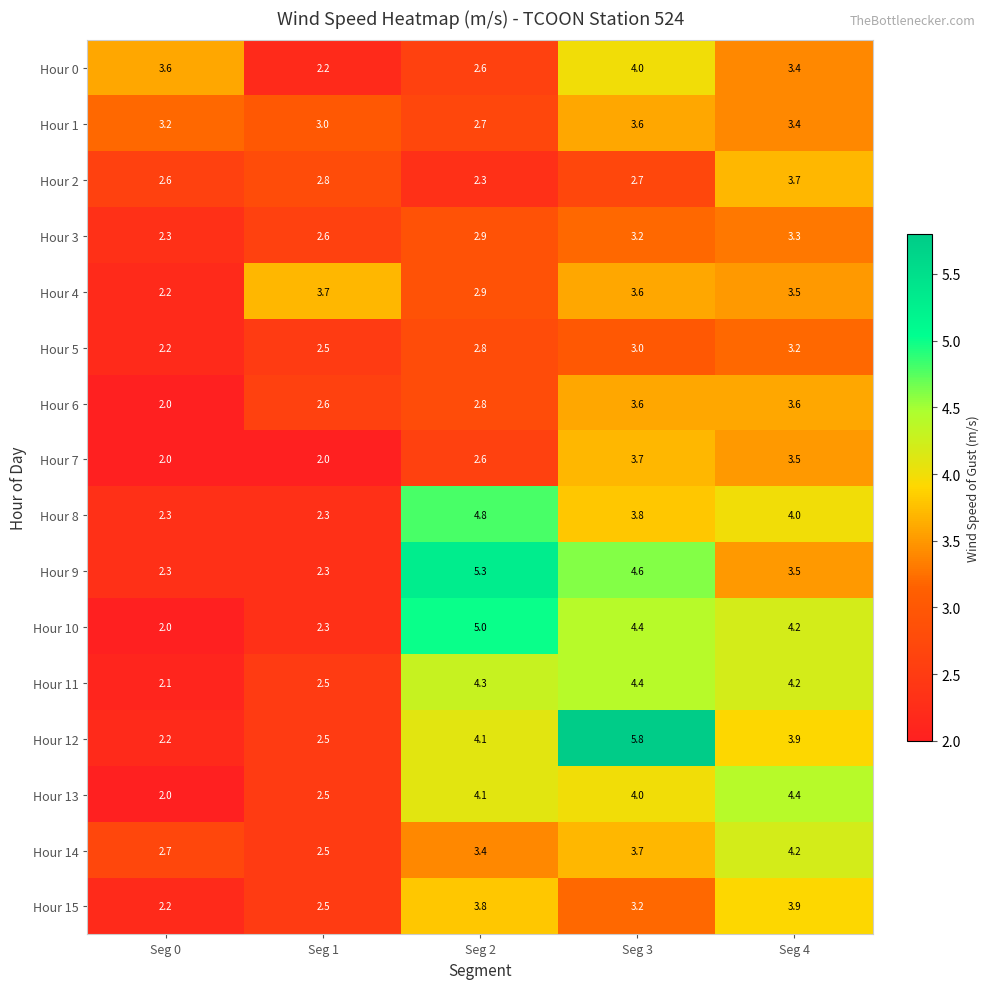

What is the sum of all Hour 9 values?

18.0